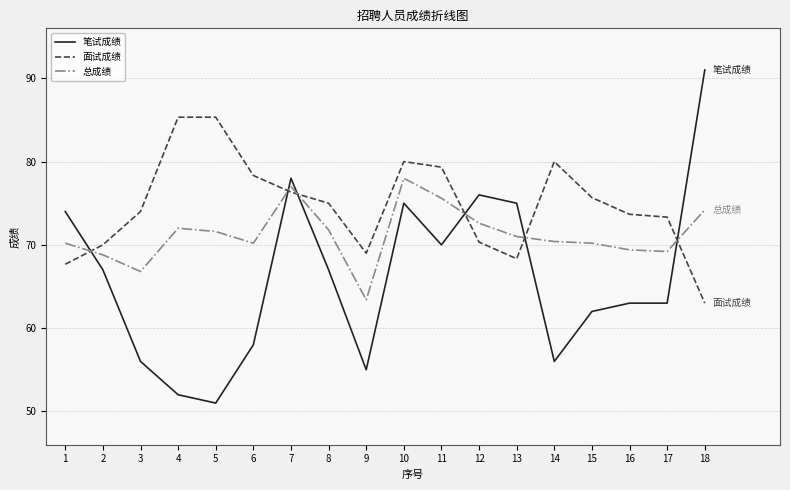

At which label is 笔试成绩 closest to 71?

11